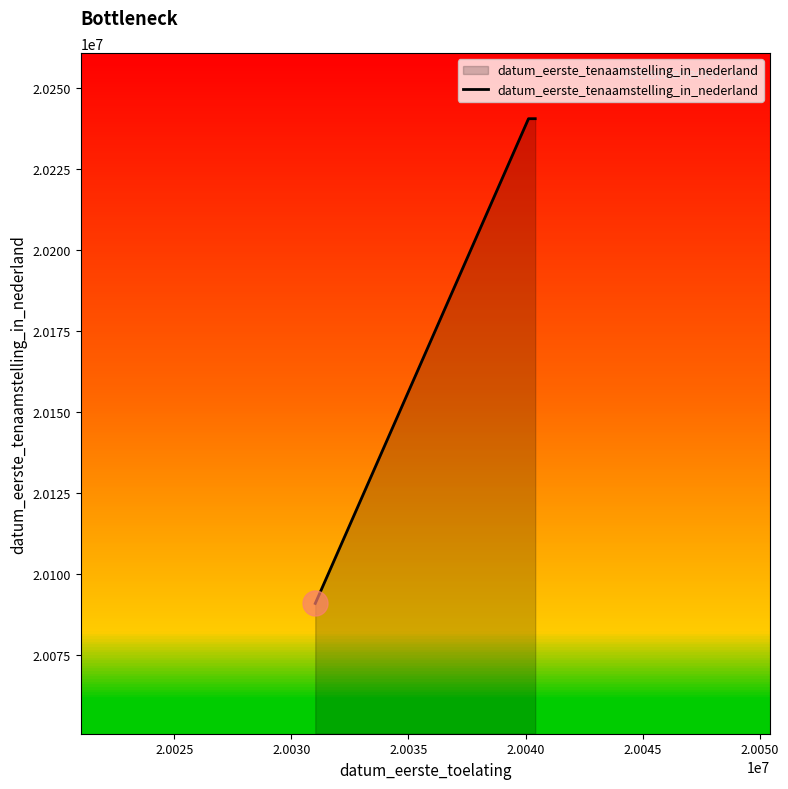

What is the average value?

20190682